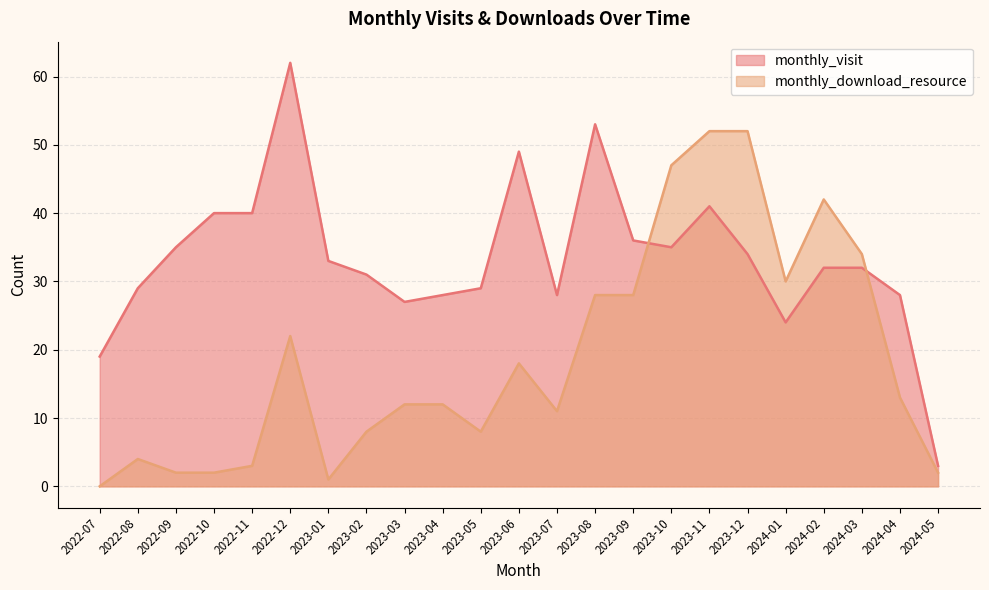

What is the value of the monthly_download_resource point at the 15th from the left?

28